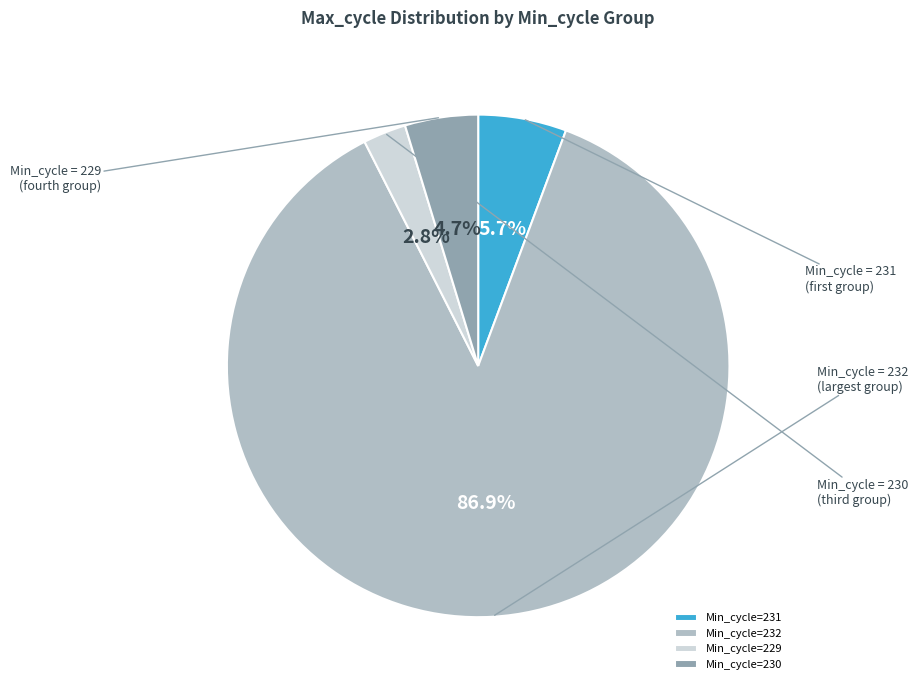

How many slices are in this pie chart?

4